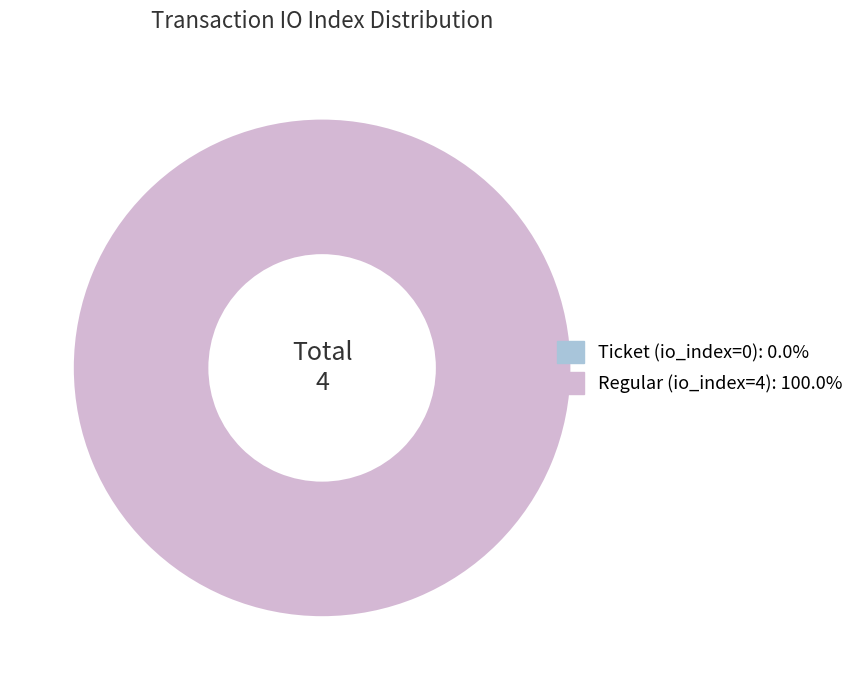

Which category has the biggest portion of the pie?

Regular (io_index=4)